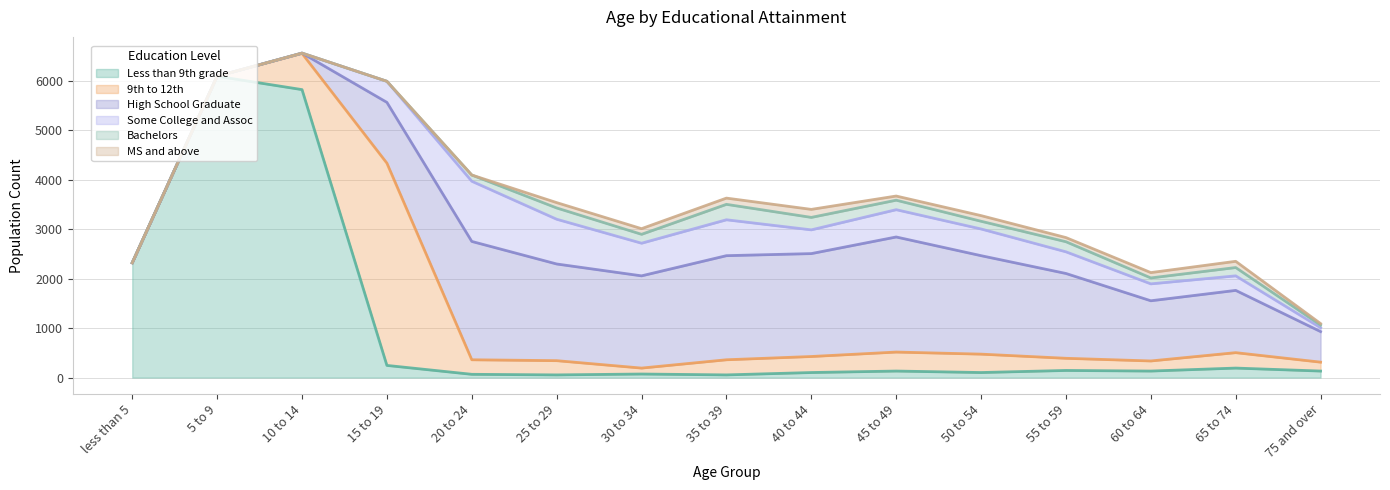

Which category has the lowest value in the Bachelors series?

less than 5